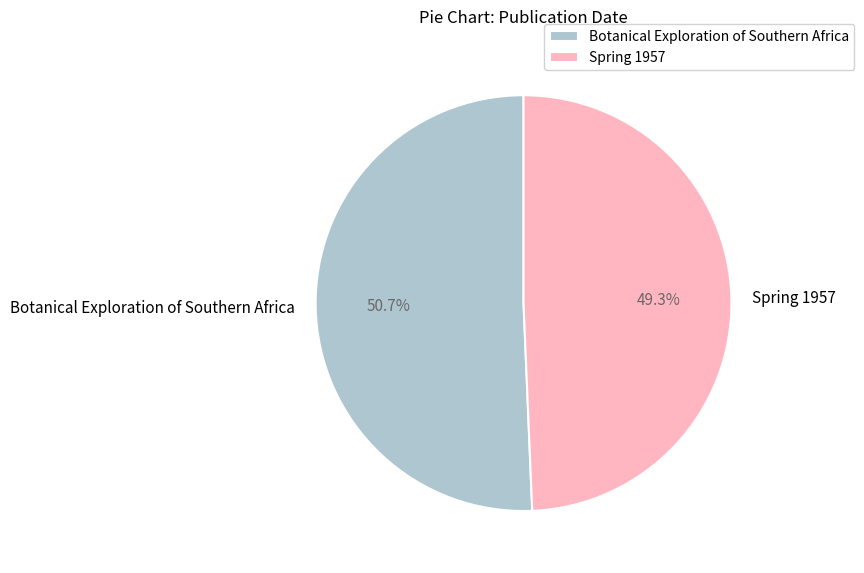

Approximately how many times larger is the value at Botanical Exploration of Southern Africa compared to Spring 1957?

1.0